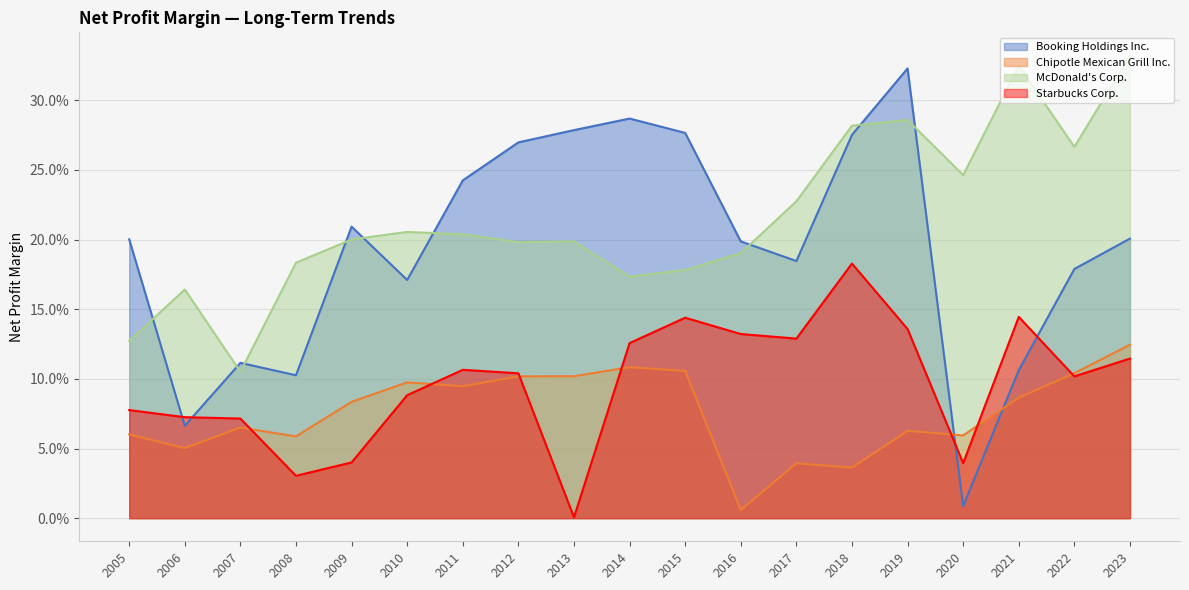

List the labels in order of Chipotle Mexican Grill Inc. value, smallest first.

2016, 2018, 2017, 2006, 2008, 2020, 2005, 2019, 2007, 2009, 2021, 2011, 2010, 2012, 2013, 2022, 2015, 2014, 2023